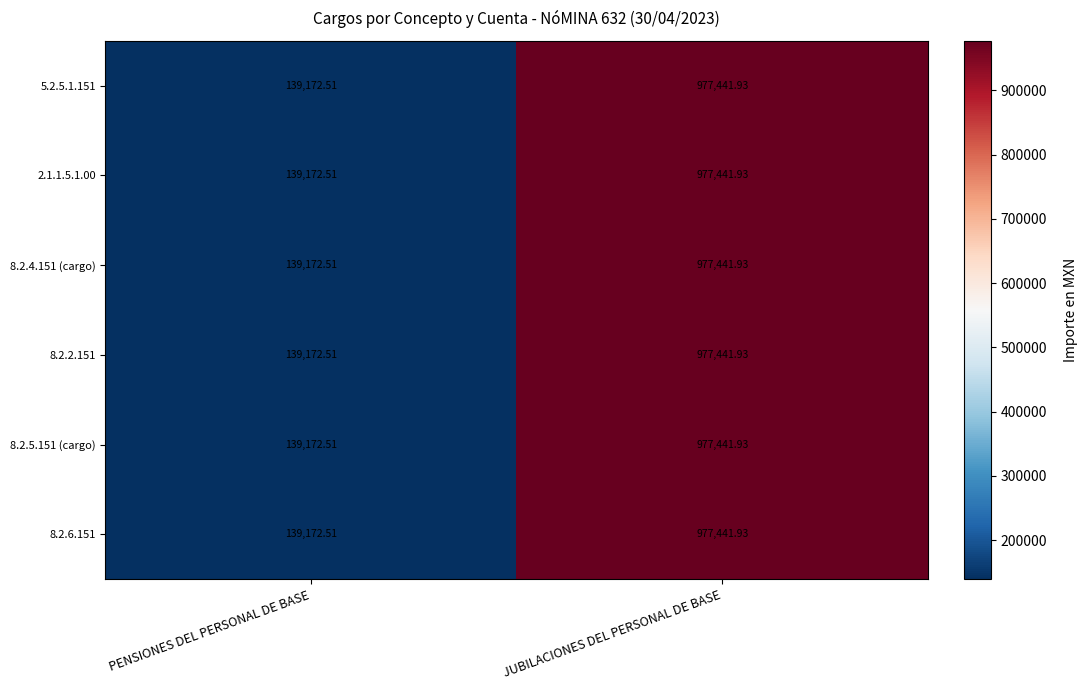

Rank the categories by 8.2.5.151 (cargo) value from highest to lowest.

JUBILACIONES DEL PERSONAL DE BASE, PENSIONES DEL PERSONAL DE BASE